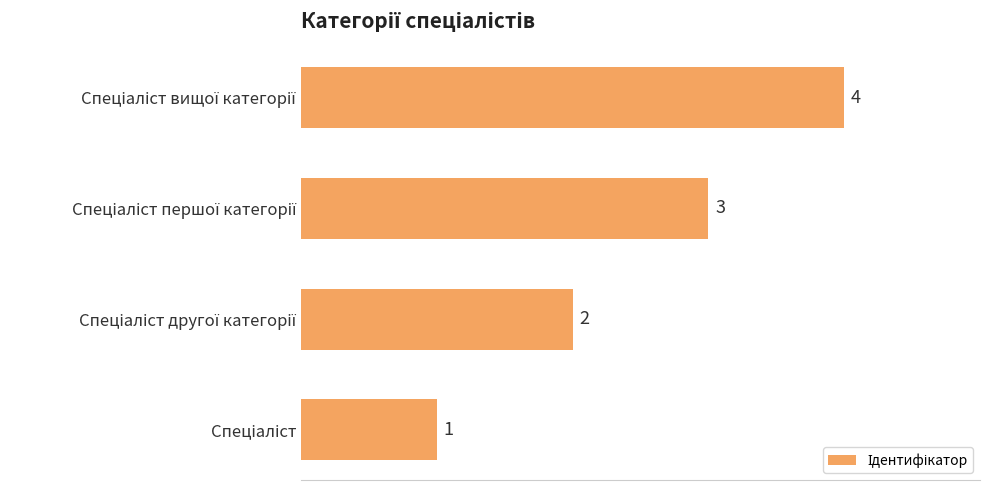

What is the difference between the maximum and second lowest values?

2